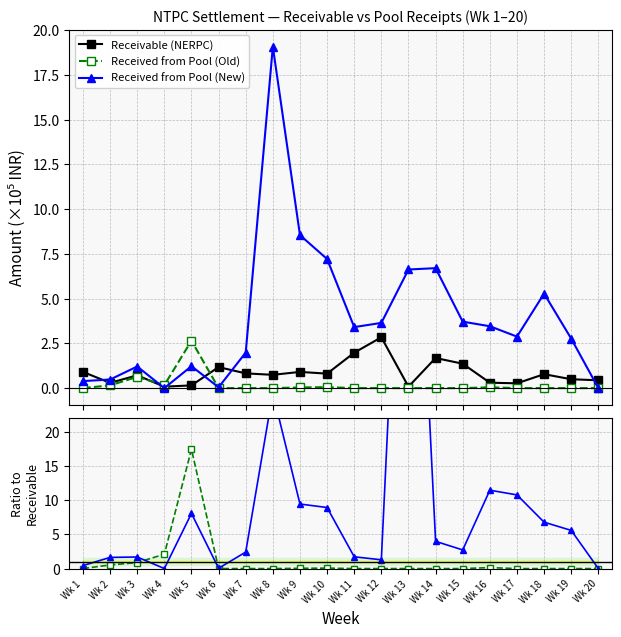

At Wk 9, list the series in order from largest to smallest.

Received from Pool (New), Receivable (NERPC), Received from Pool (Old)